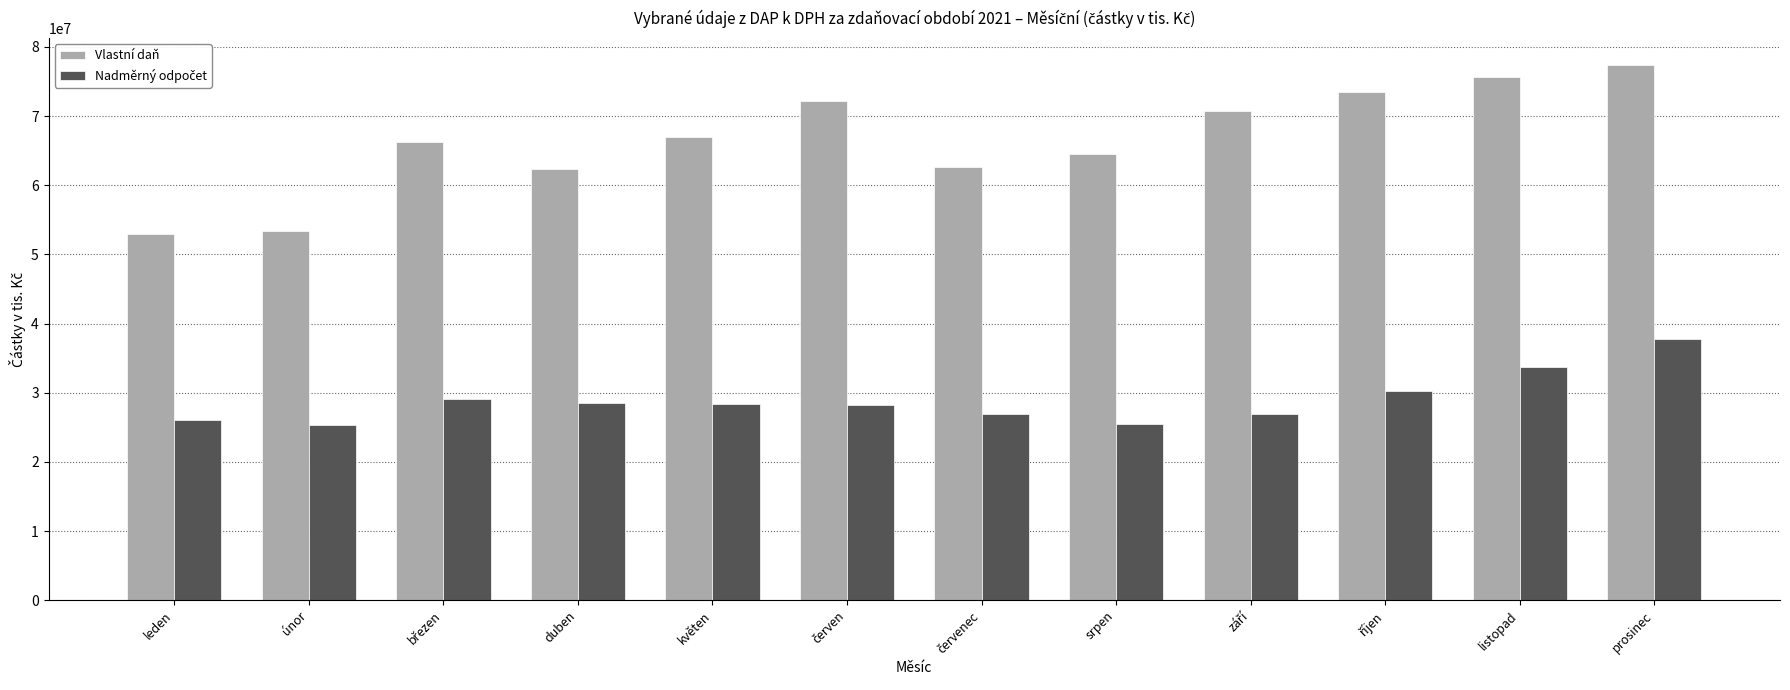

What is the spread (max minus min) of values at srpen?

39155128.4